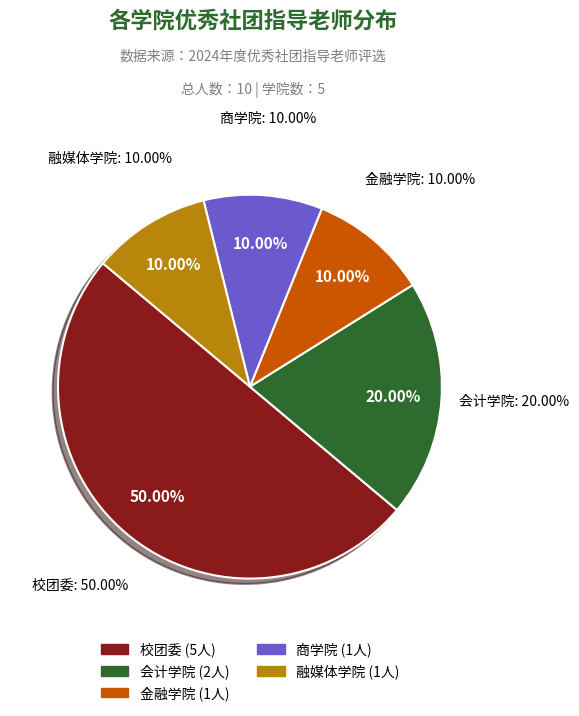

The 商学院 slice represents 23% of the pie. True or false?

False